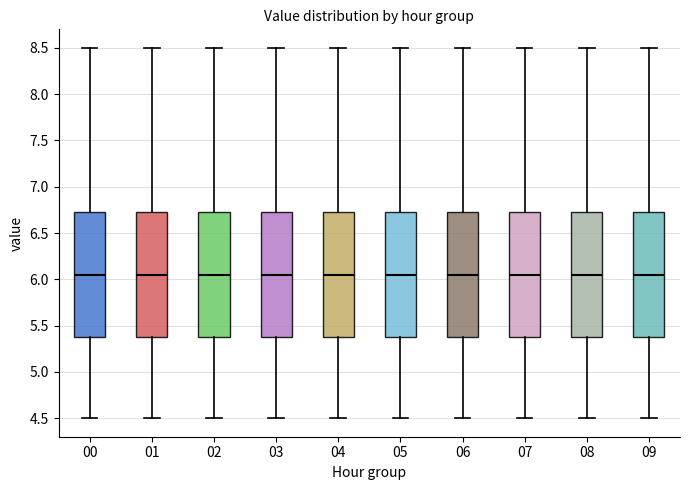

Reading left to right, read every box against the y-axis: the position of its median line, the range the box covers, and the ends of its whiskers. The values are not printed on the chart, so give them approximately, as read against the axis.

00: median 6.05, box 5.40 to 6.75, whiskers 4.50 to 8.50
01: median 6.05, box 5.40 to 6.75, whiskers 4.50 to 8.50
02: median 6.05, box 5.40 to 6.75, whiskers 4.50 to 8.50
03: median 6.05, box 5.40 to 6.75, whiskers 4.50 to 8.50
04: median 6.05, box 5.40 to 6.75, whiskers 4.50 to 8.50
05: median 6.05, box 5.40 to 6.75, whiskers 4.50 to 8.50
06: median 6.05, box 5.40 to 6.75, whiskers 4.50 to 8.50
07: median 6.05, box 5.40 to 6.75, whiskers 4.50 to 8.50
08: median 6.05, box 5.40 to 6.75, whiskers 4.50 to 8.50
09: median 6.05, box 5.40 to 6.75, whiskers 4.50 to 8.50